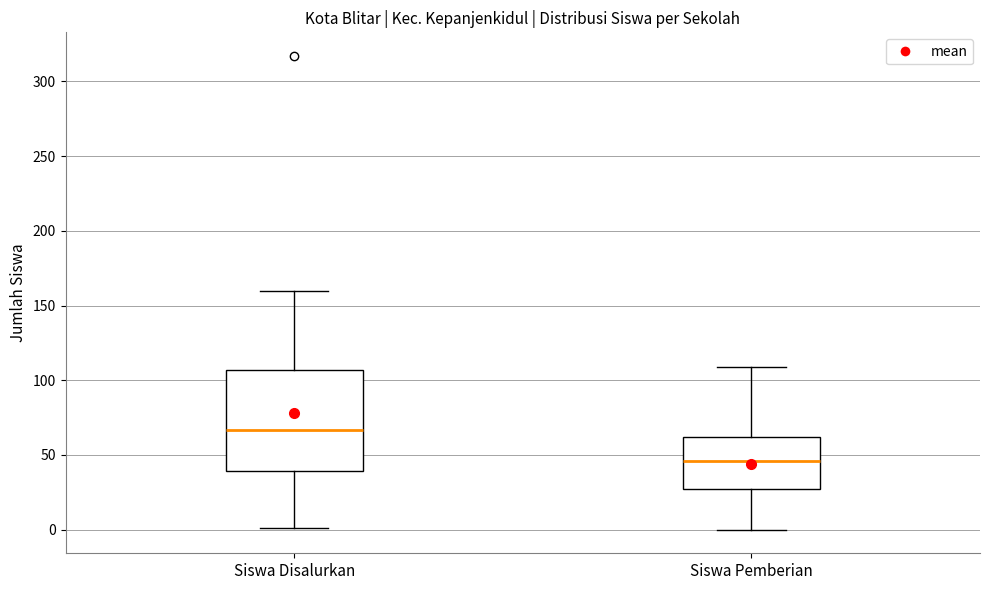

Reading left to right, read every box against the y-axis: the position of its median line, the range the box covers, and the ends of its whiskers. The values are not printed on the chart, so give them approximately, as read against the axis.

Siswa Disalurkan: median 65, box 40 to 105, whiskers 0 to 160
Siswa Pemberian: median 45, box 25 to 60, whiskers 0 to 110